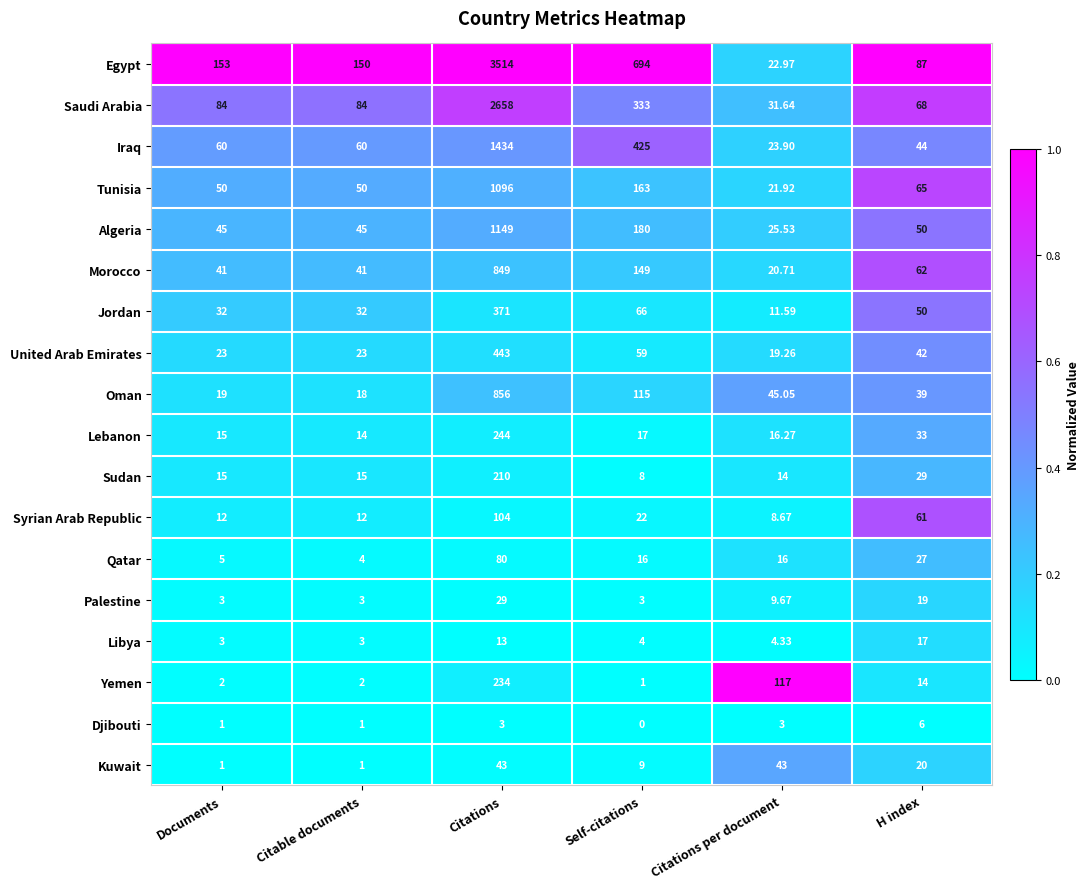

What is the difference between the highest and lowest values at Citations?

3511.0